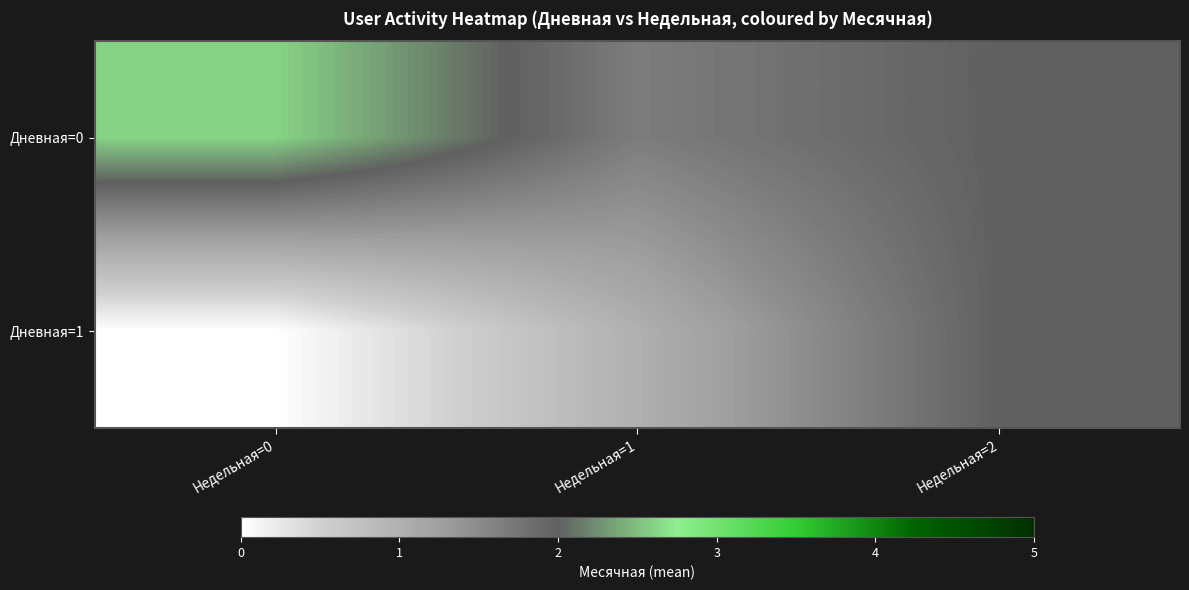

At which category is the sum across all series the highest?

Недельная=2